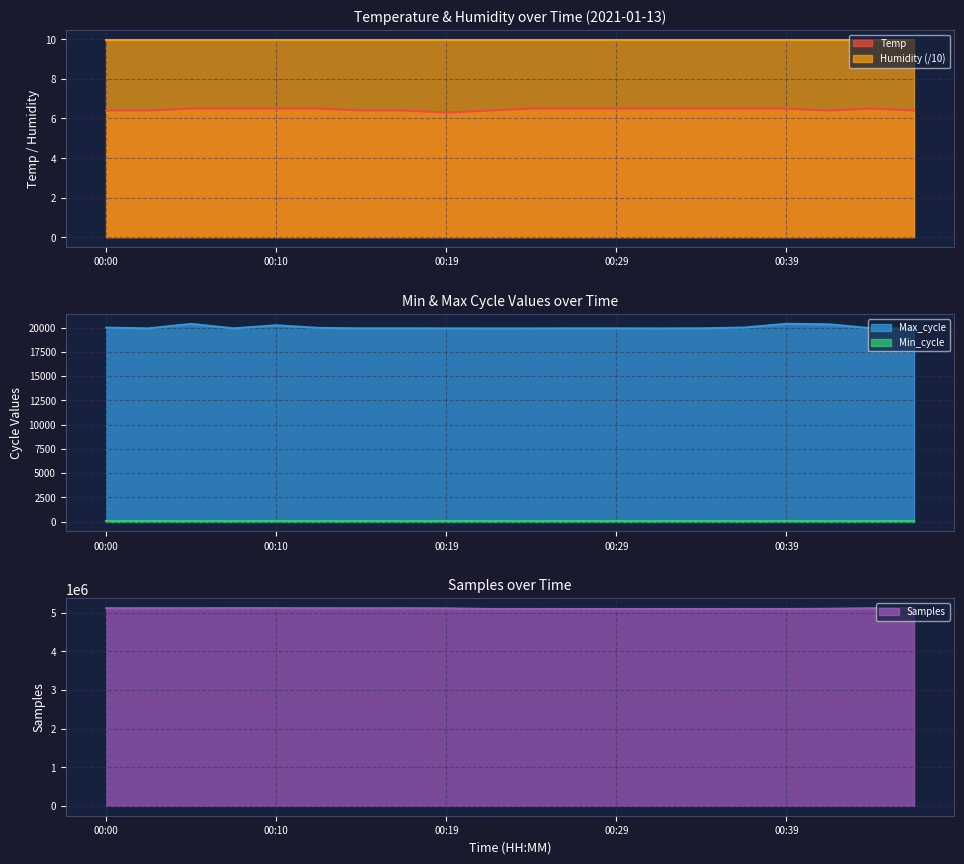

True or false: Samples has more than 1 interior local peaks.

True